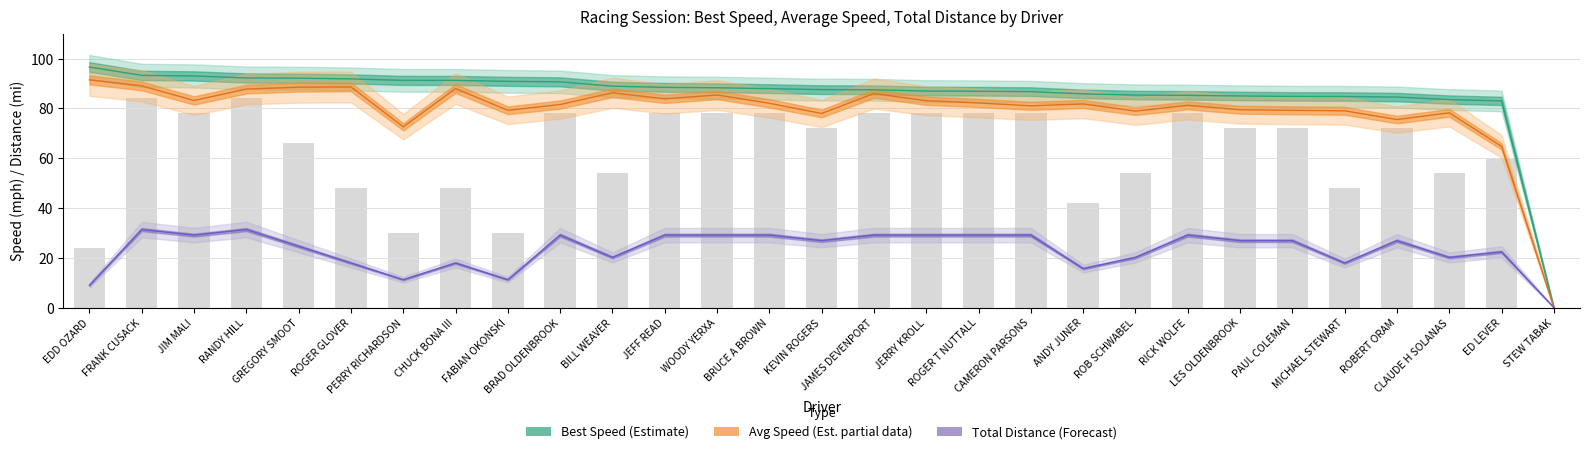

The Total Distance (Forecast) series shows 29.3 at CHUCK BONA III. True or false?

False